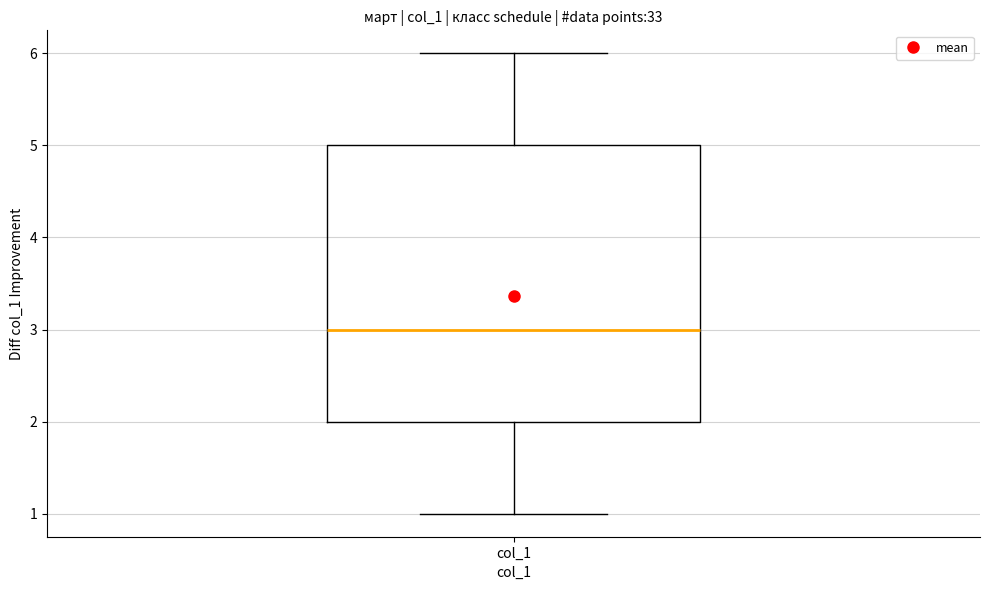

Read this box plot against the y-axis: the position of the median line, the range covered by the box, and the ends of both whiskers. The values are not printed on the chart, so give them approximately, as read against the axis.

median 3, box 2 to 5, whiskers 1 to 6